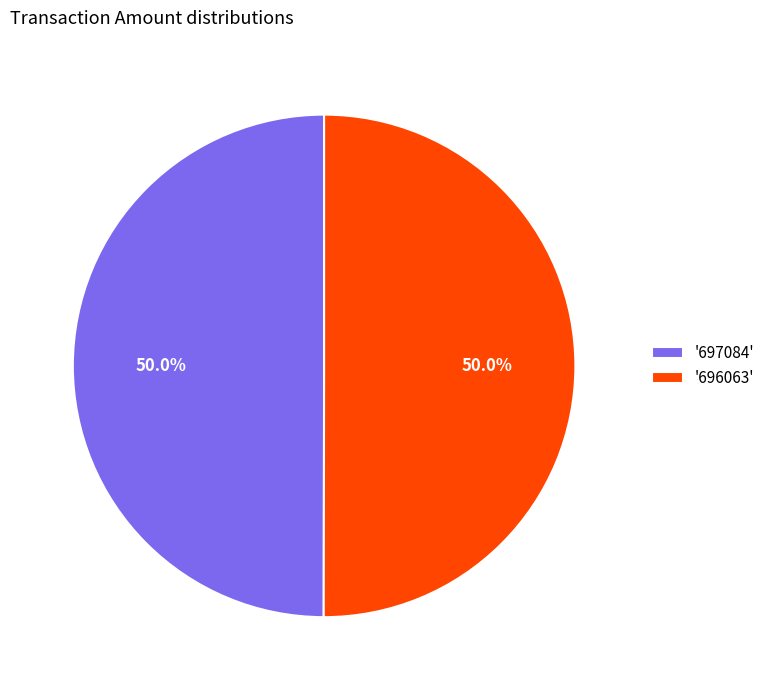

How many segments does this pie chart have?

2